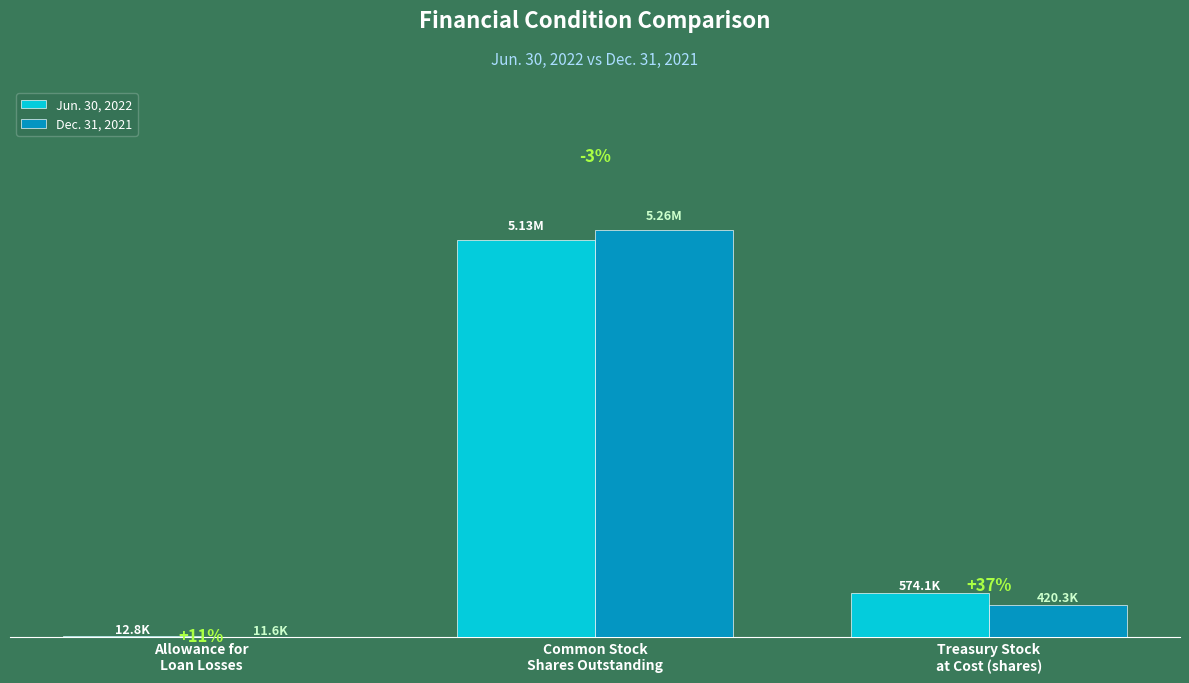

What is the difference between the Jun. 30, 2022 values at Allowance for
Loan Losses and Common Stock
Shares Outstanding?

5115500